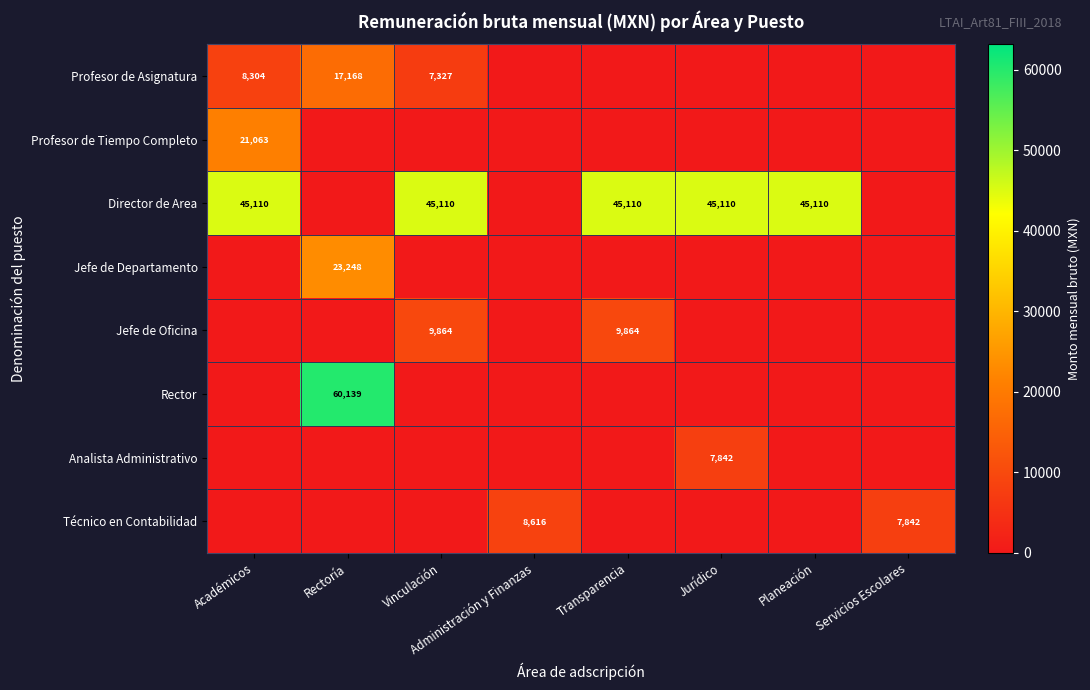

Which has a higher value, Administración y Finanzas or Académicos?

Académicos